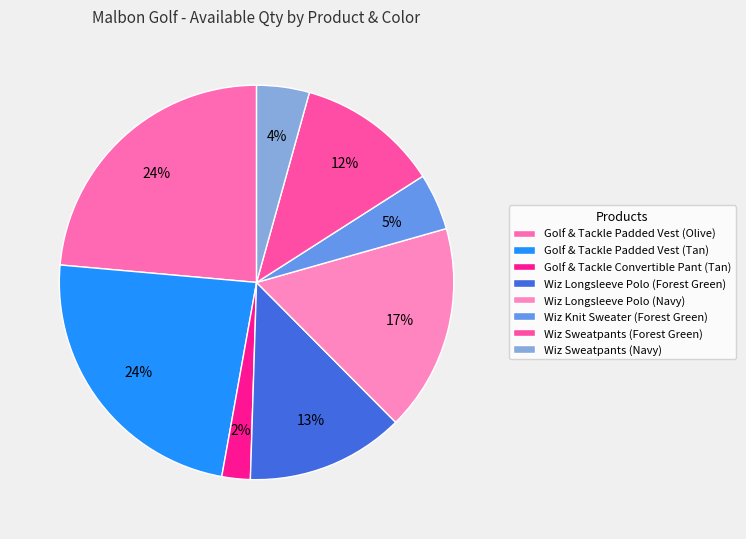

Rank the categories by value from lowest to highest.

Golf & Tackle Convertible Pant (Tan), Wiz Sweatpants (Navy), Wiz Knit Sweater (Forest Green), Wiz Sweatpants (Forest Green), Wiz Longsleeve Polo (Forest Green), Wiz Longsleeve Polo (Navy), Golf & Tackle Padded Vest (Olive), Golf & Tackle Padded Vest (Tan)